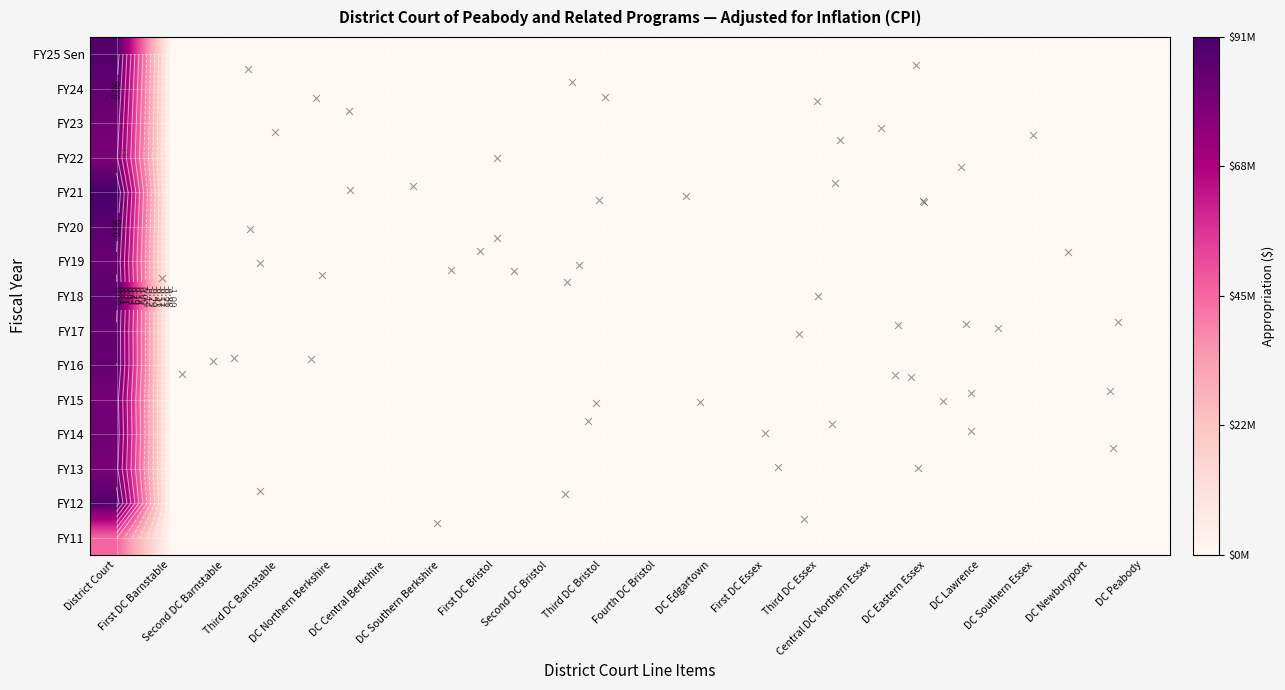

What is the sum of the FY19 values at Central DC Northern Essex and Third DC Essex?

-2.0